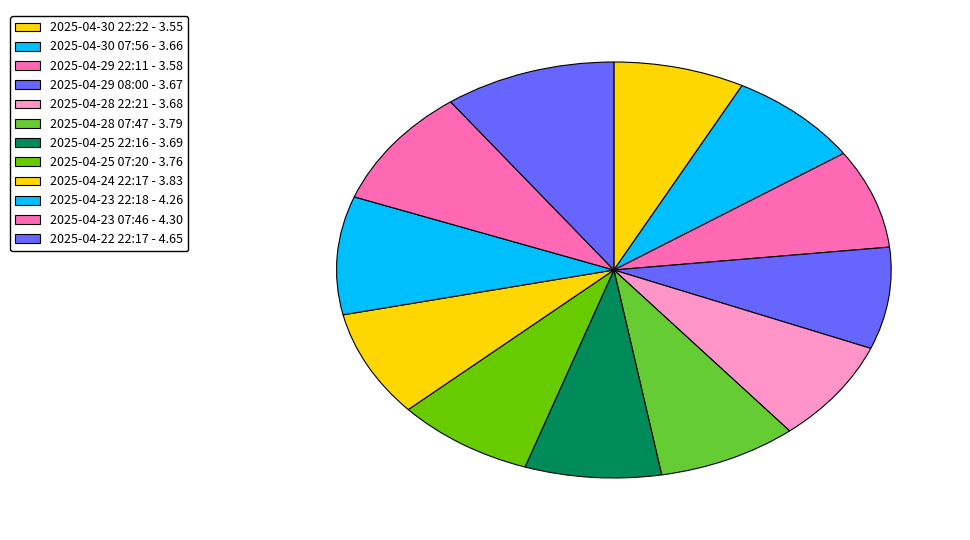

Count the number of slices in the pie.

12